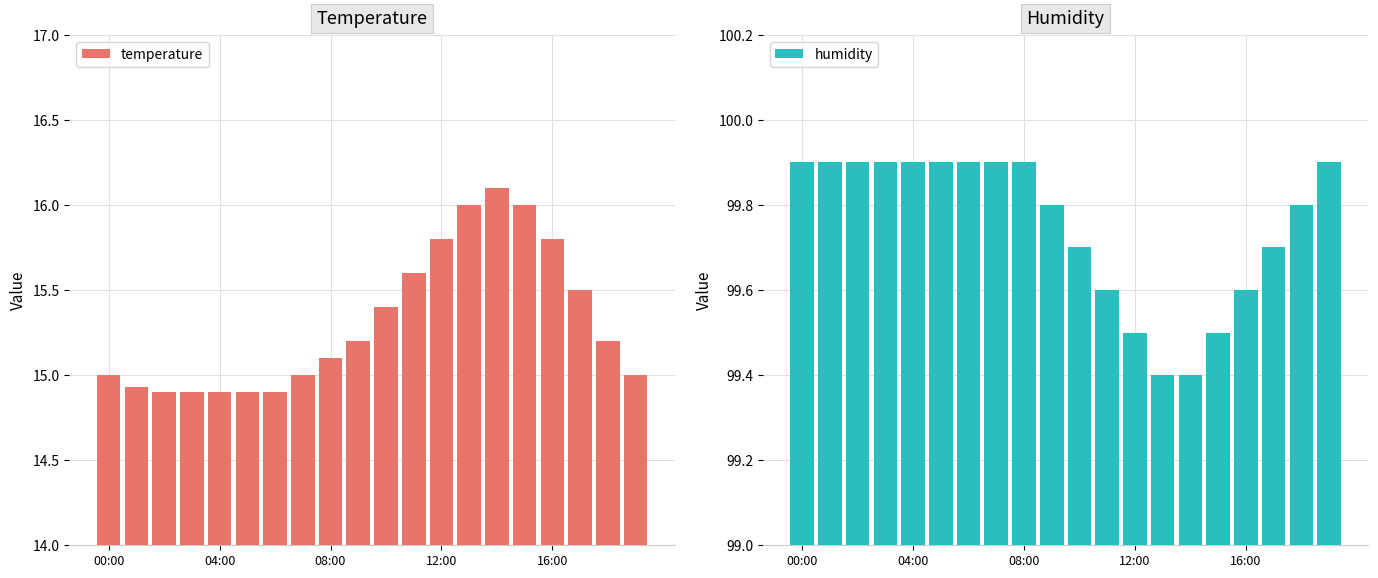

What is the lowest value of the temperature series?

14.9